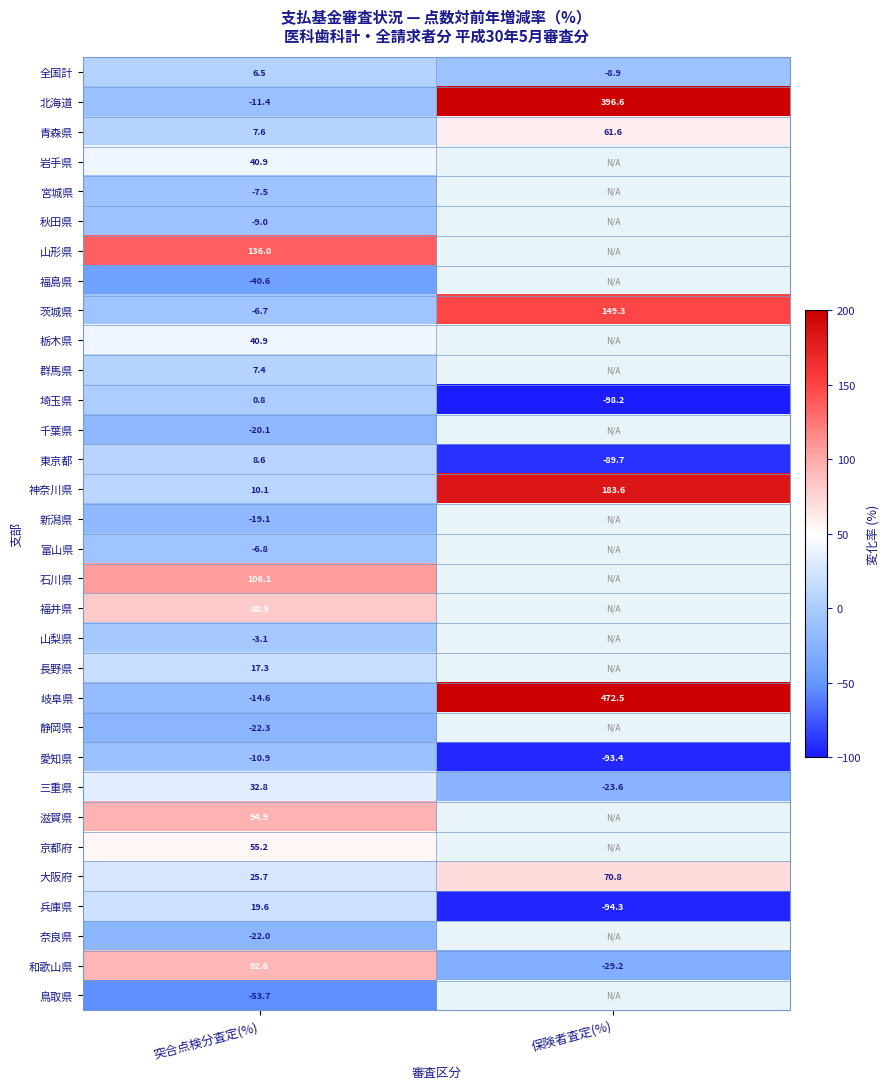

Which category has the highest value across all series?

保険者査定(%)